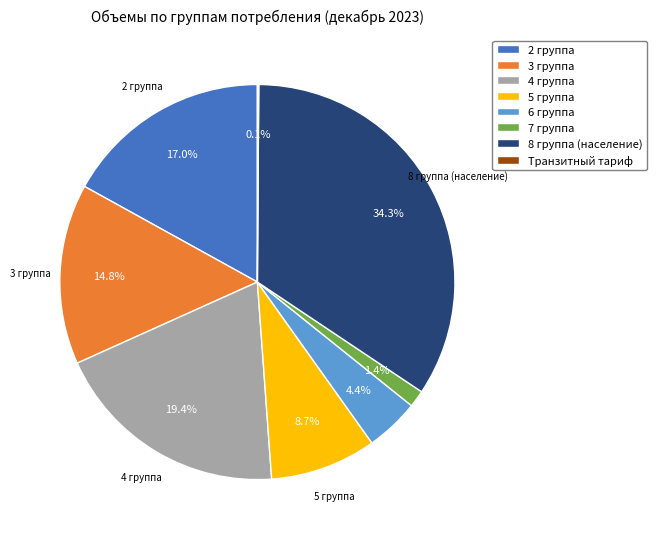

To the nearest percent, what is the difference between the largest and smallest slice percentages?

34%